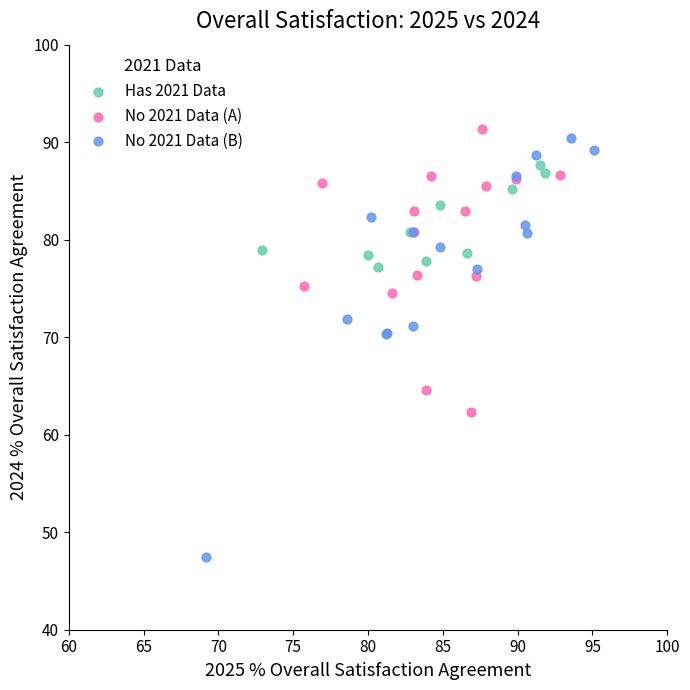

Which series contains the lowest Y value?

No 2021 Data (B)